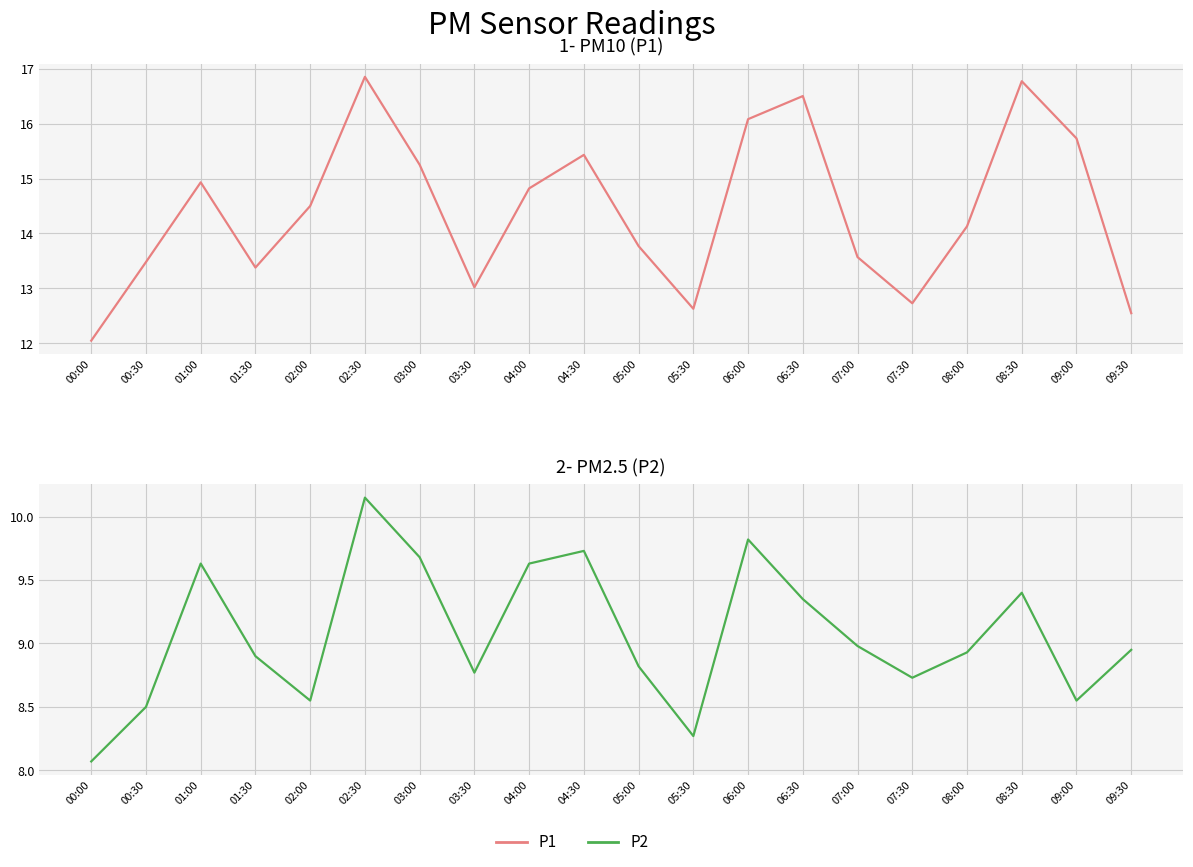

What is the total value across all series at 00:30?

22.0